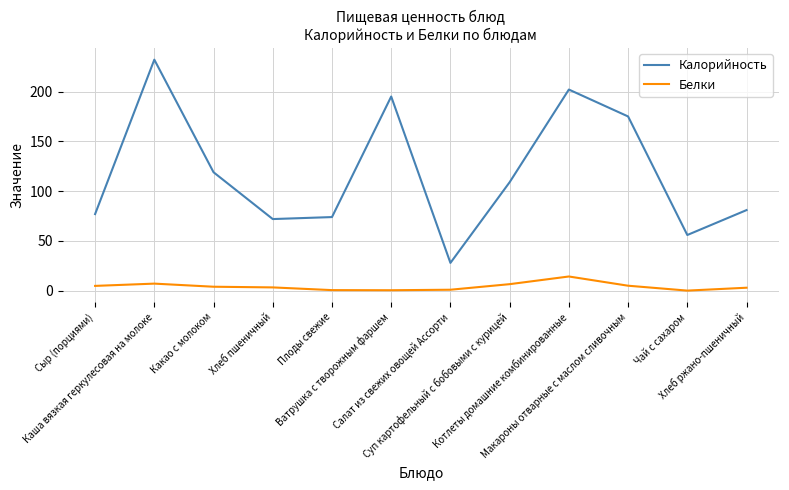

At how many categories does at least one series exceed 170?

4